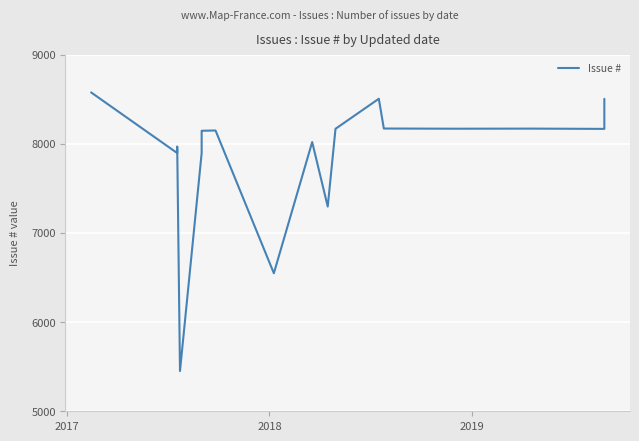

At which category does the data reach its first local valley?

2017